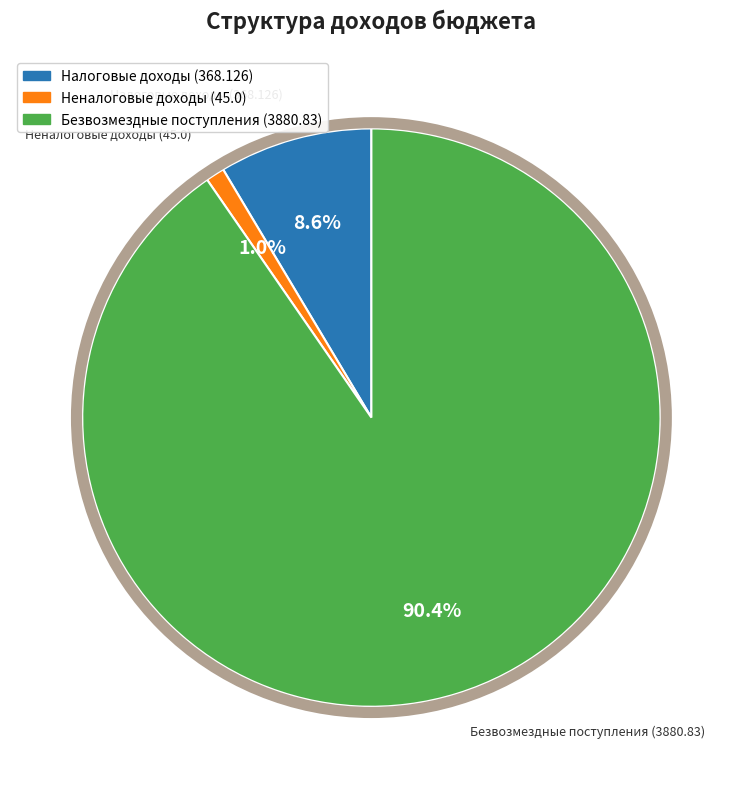

How many segments does this pie chart have?

3